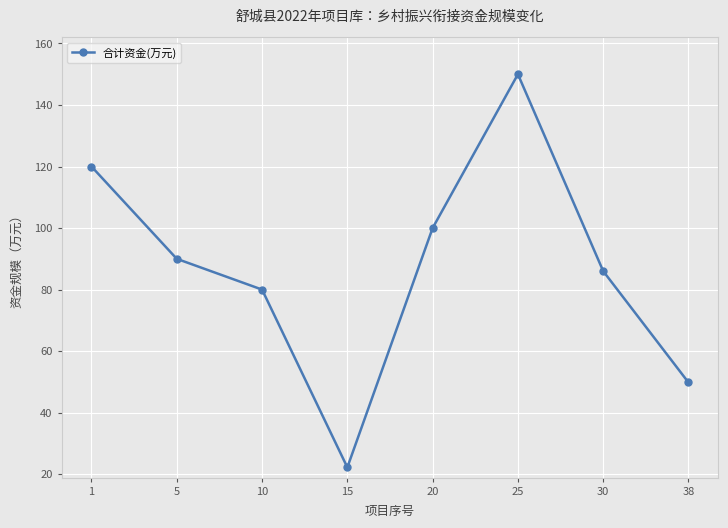

Count the number of categories in the chart.

8